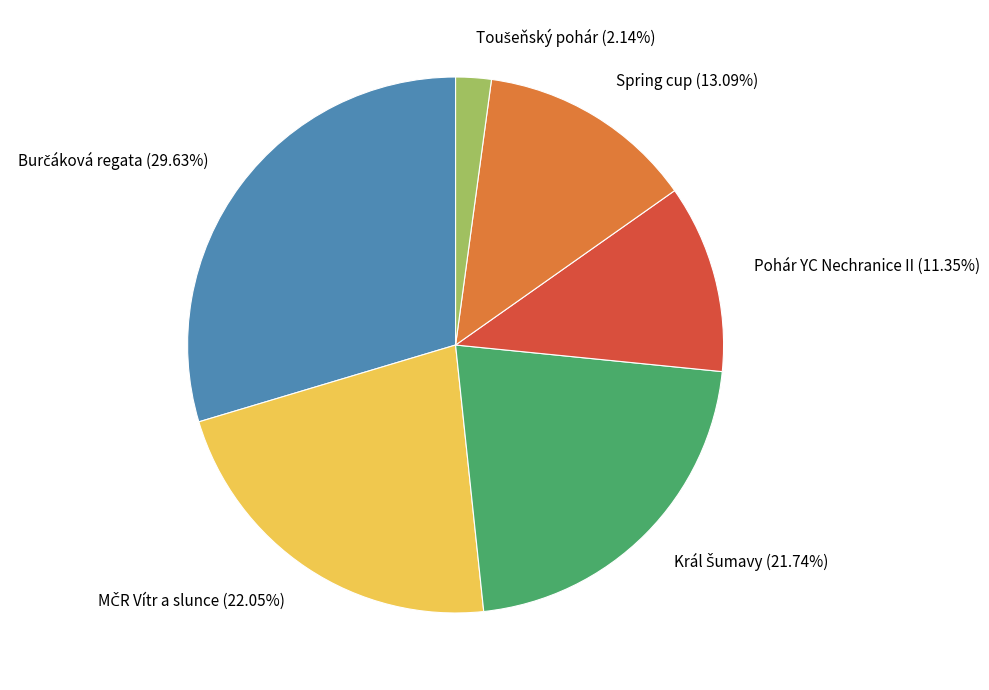

Is there any slice that represents more than half of the pie?

No